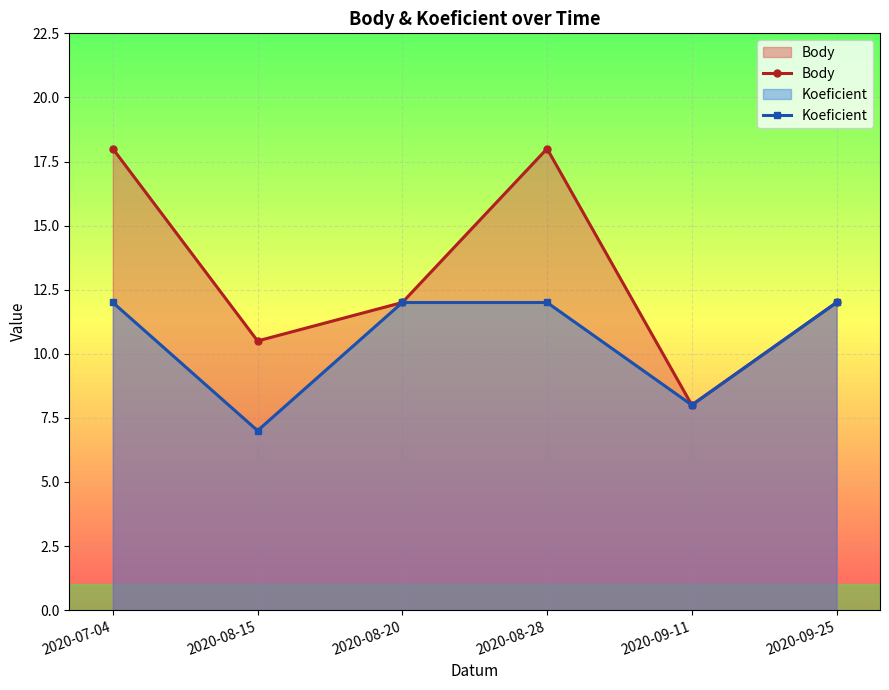

Which series has the largest total across all categories?

Body